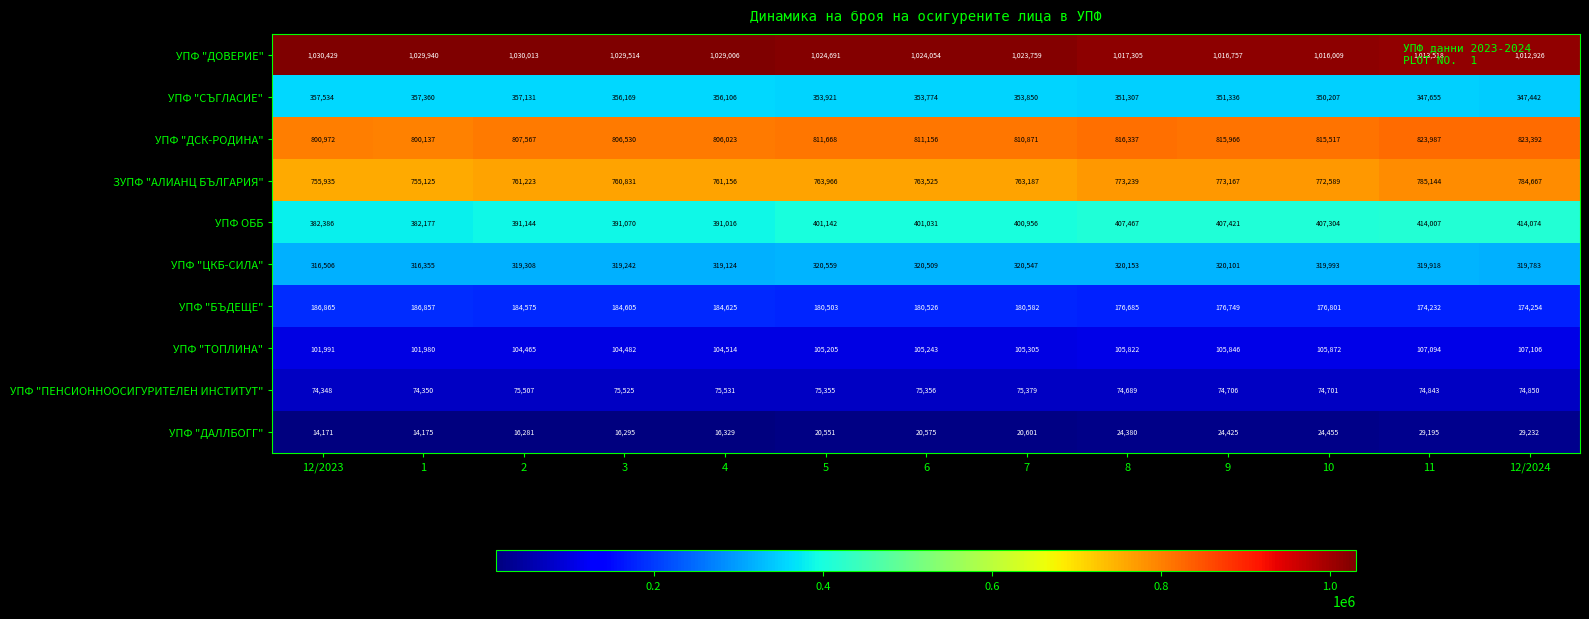

Which series has the largest total across all categories?

УПФ "ДОВЕРИЕ"